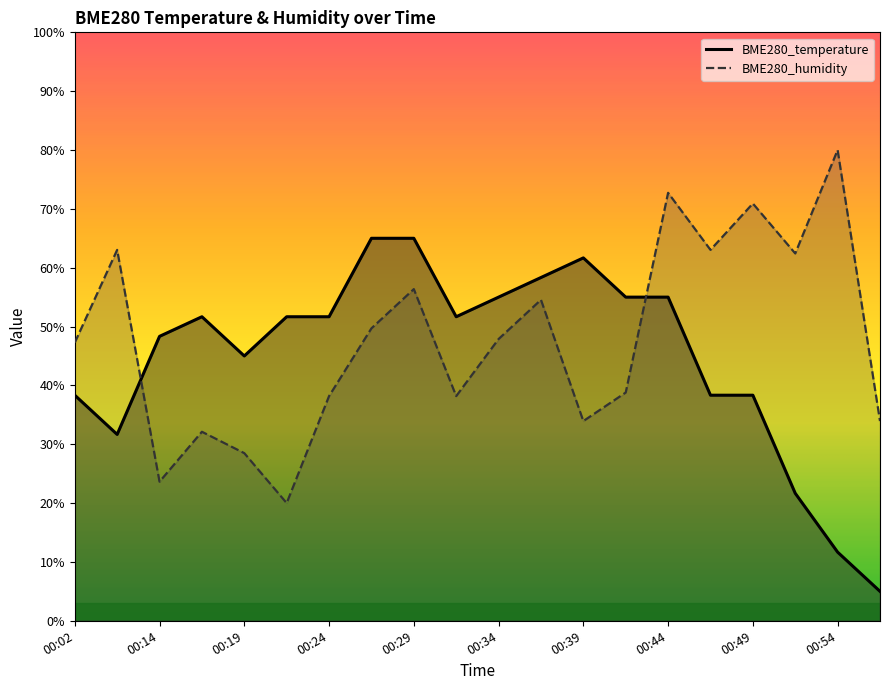

Where do BME280_humidity and BME280_temperature first cross each other?

00:04 and 00:14